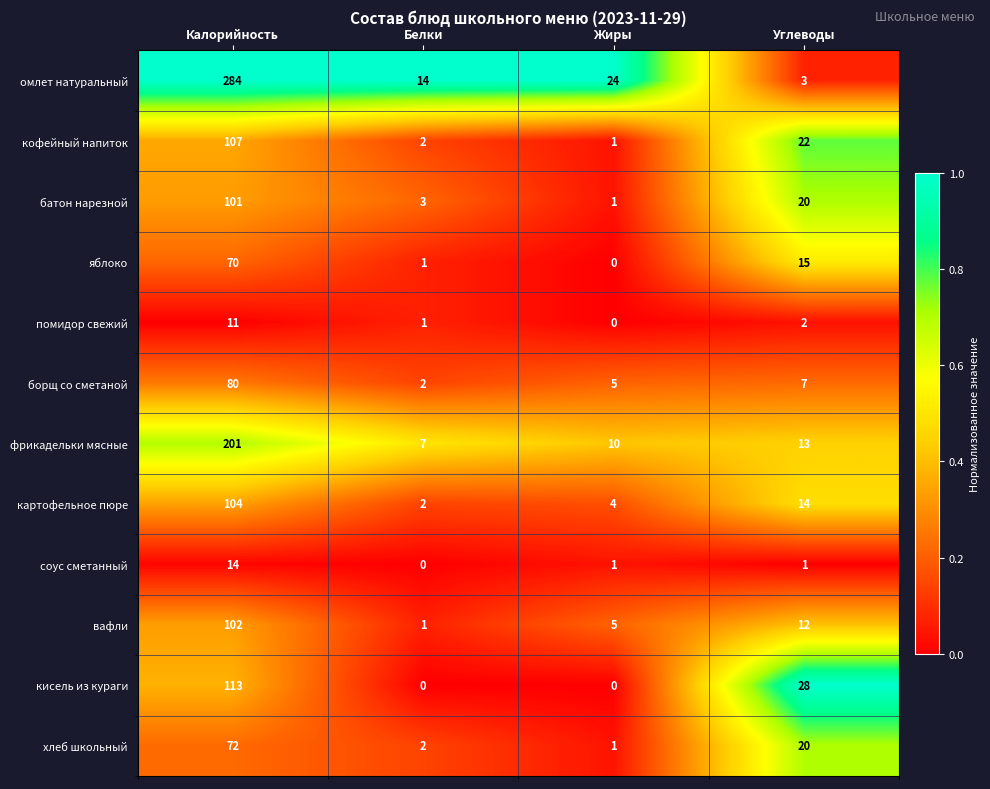

What is the difference between the maximum and second lowest values in the помидор свежий series?

10